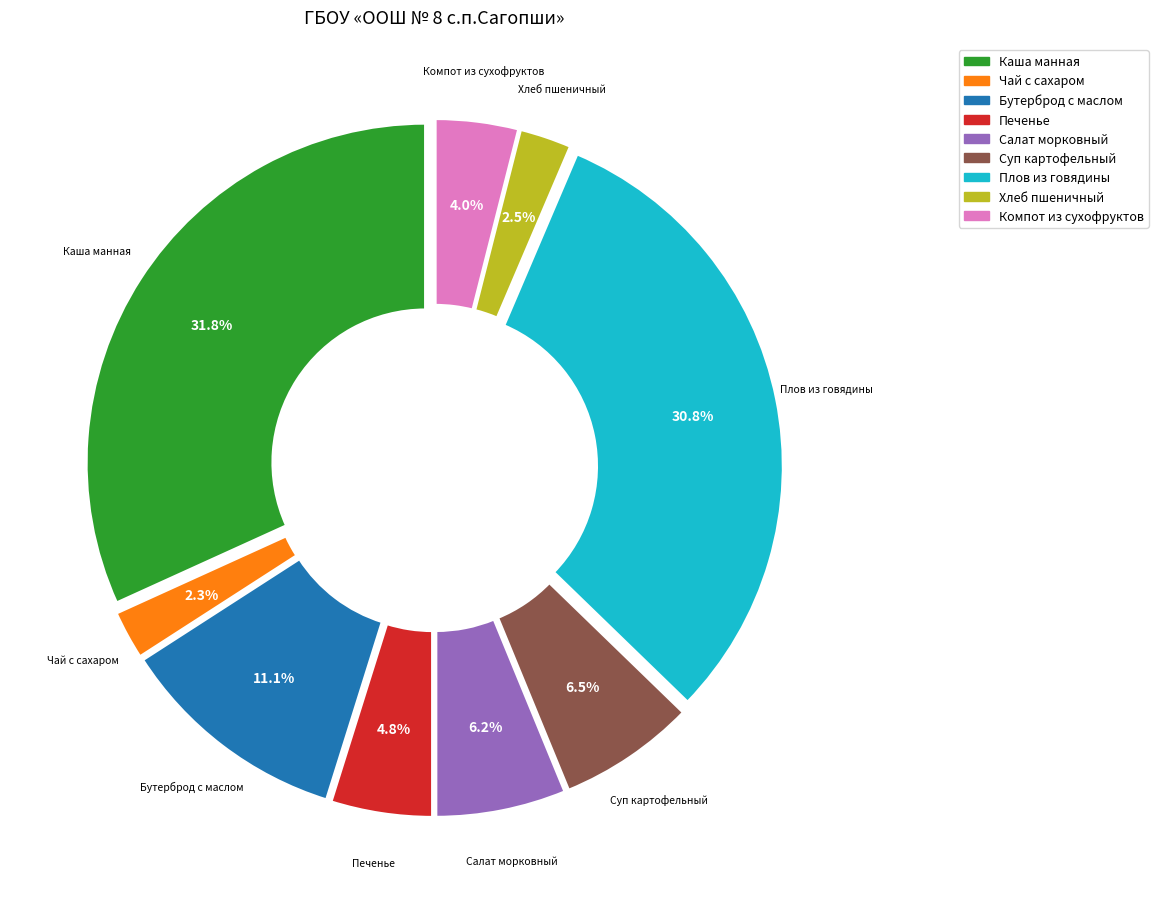

How many segments does this pie chart have?

9